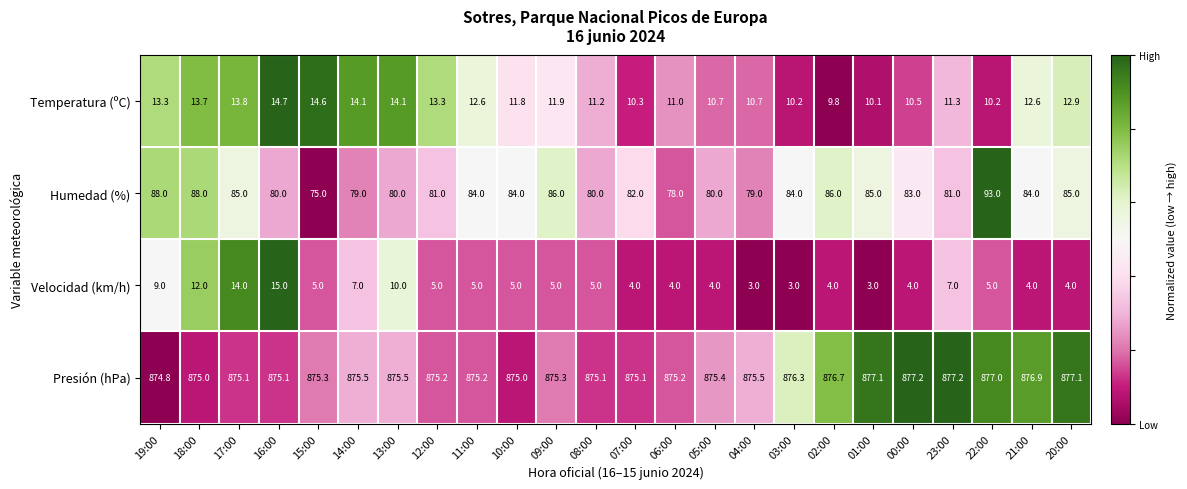

What is the difference between the maximum and minimum values in the Humedad (%) series?

18.0